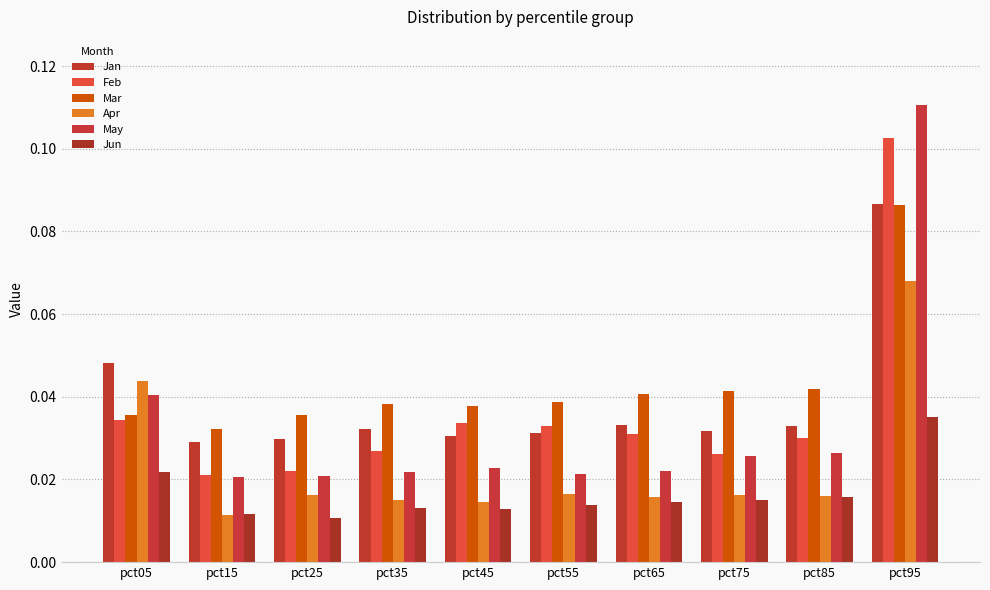

Reading left to right, list all the values displayed in this chart.

Jan: pct05=0.0	pct15=0.0	pct25=0.0	pct35=0.0	pct45=0.0	pct55=0.0	pct65=0.0	pct75=0.0	pct85=0.0	pct95=0.1
Feb: pct05=0.0	pct15=0.0	pct25=0.0	pct35=0.0	pct45=0.0	pct55=0.0	pct65=0.0	pct75=0.0	pct85=0.0	pct95=0.1
Mar: pct05=0.0	pct15=0.0	pct25=0.0	pct35=0.0	pct45=0.0	pct55=0.0	pct65=0.0	pct75=0.0	pct85=0.0	pct95=0.1
Apr: pct05=0.0	pct15=0.0	pct25=0.0	pct35=0.0	pct45=0.0	pct55=0.0	pct65=0.0	pct75=0.0	pct85=0.0	pct95=0.1
May: pct05=0.0	pct15=0.0	pct25=0.0	pct35=0.0	pct45=0.0	pct55=0.0	pct65=0.0	pct75=0.0	pct85=0.0	pct95=0.1
Jun: pct05=0.0	pct15=0.0	pct25=0.0	pct35=0.0	pct45=0.0	pct55=0.0	pct65=0.0	pct75=0.0	pct85=0.0	pct95=0.0